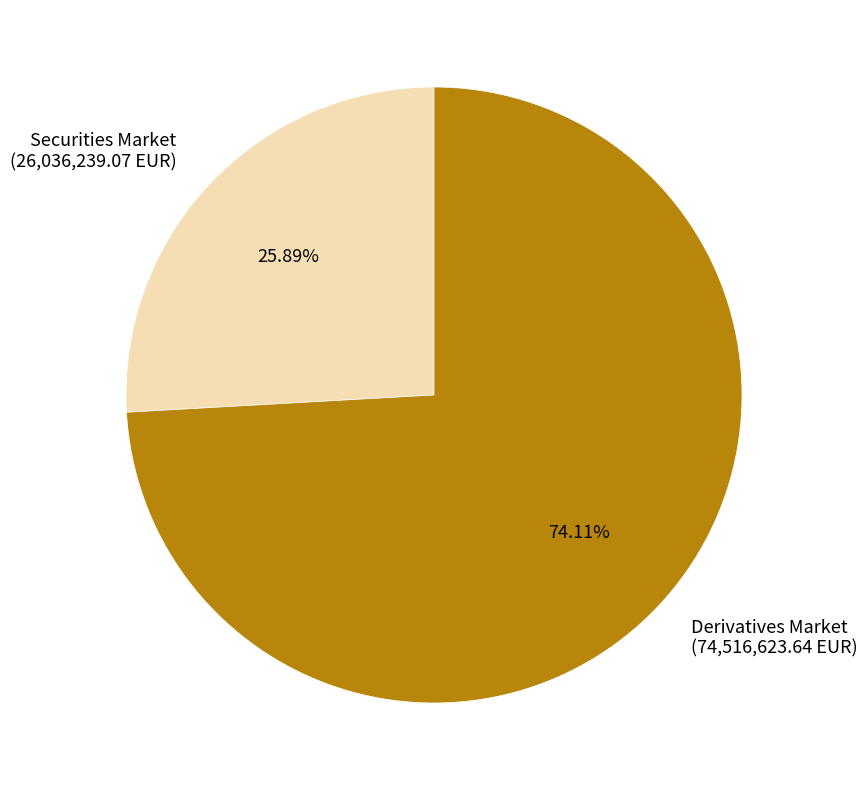

To the nearest percent, what is the difference between the largest and smallest slice percentages?

48%